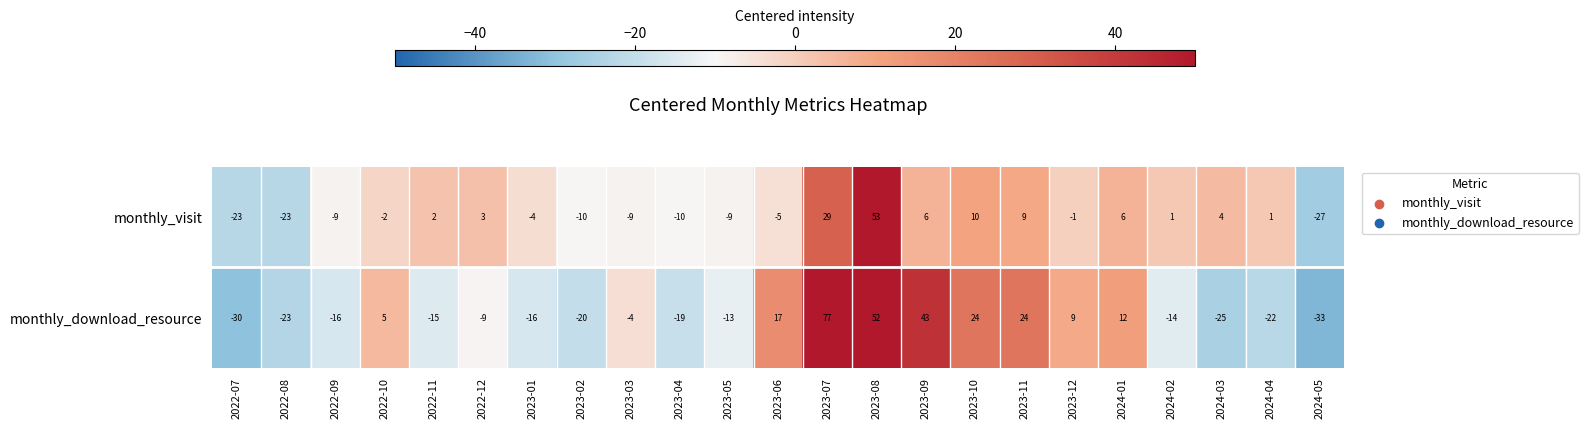

At which label is monthly_visit closest to 13?

2023-10